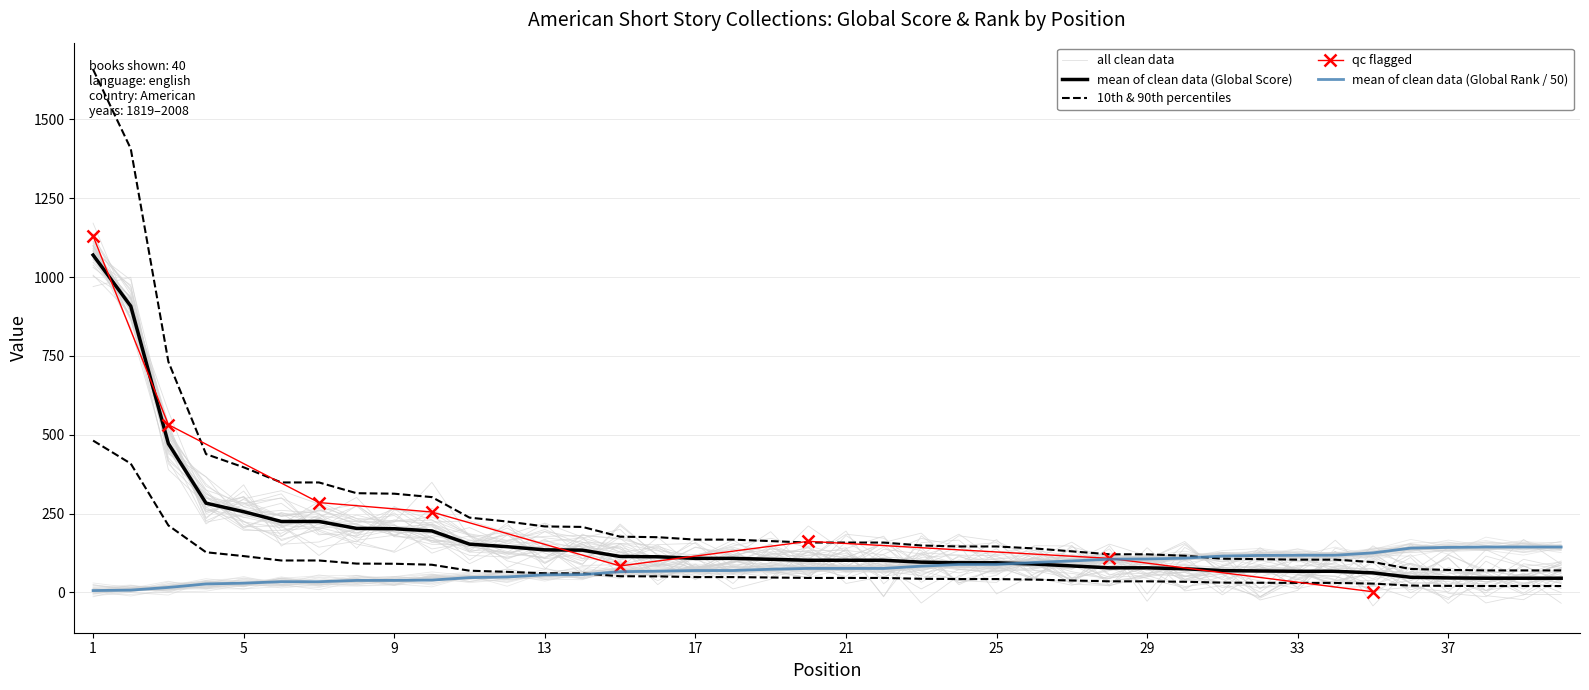

Where is Global Rank nearest to the value 74?

19